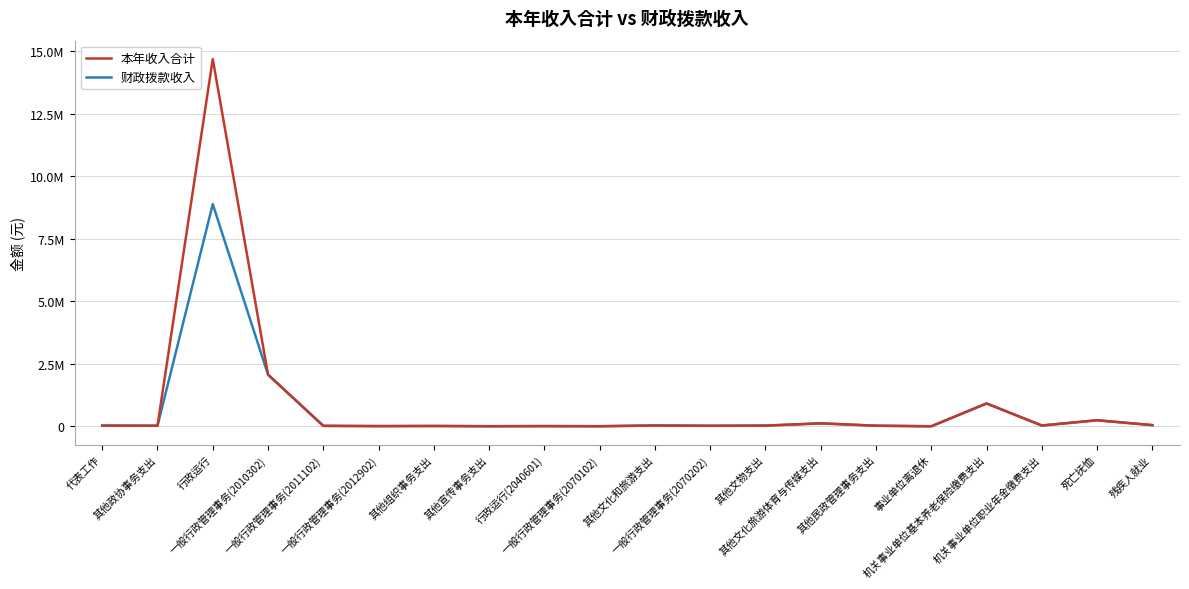

True or false: 财政拨款收入 has more than 2 points higher than both neighbors.

True